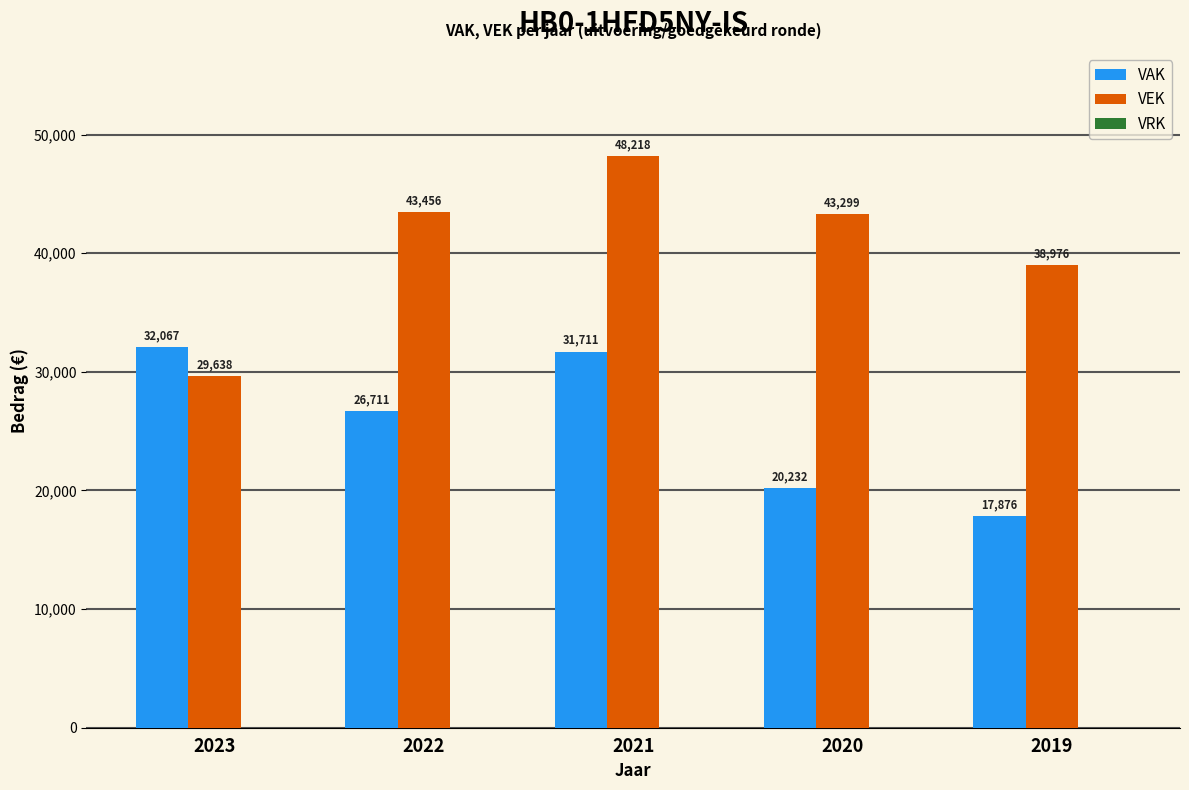

How many groups of bars are there?

5